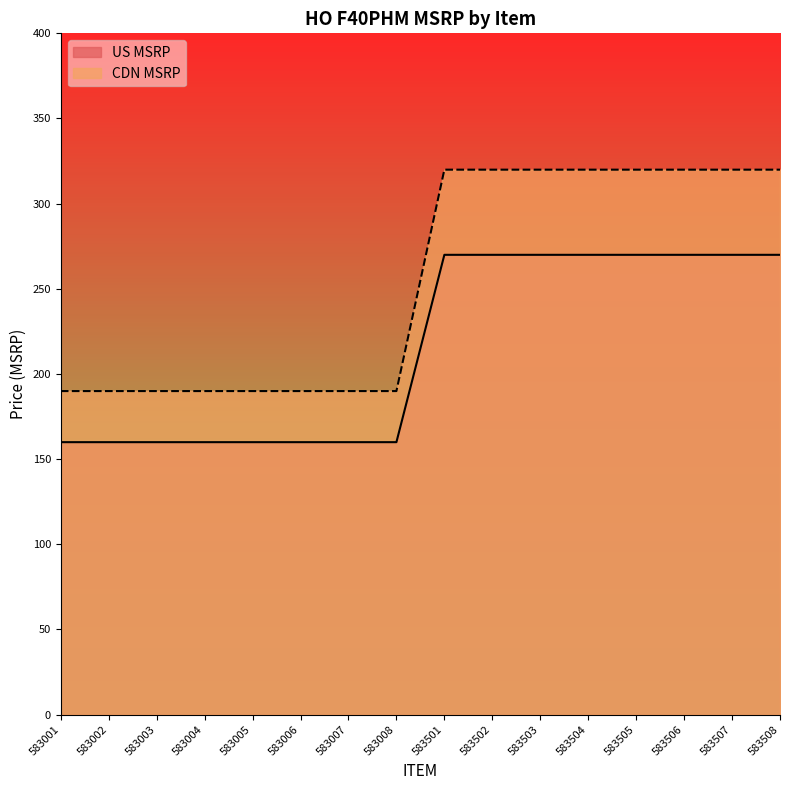

Which series has the largest total across all categories?

CDN MSRP